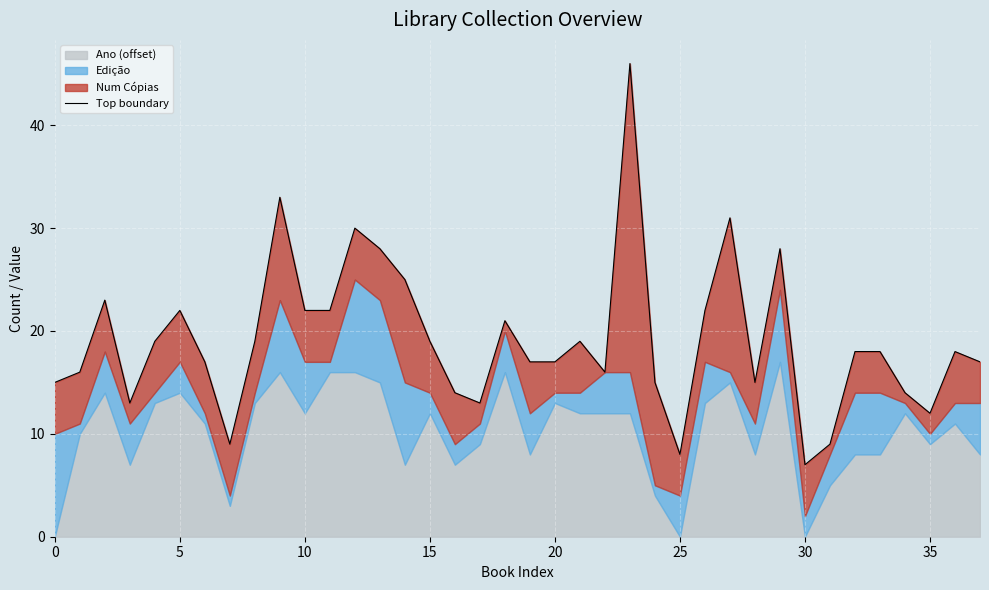

What is the change in value from 0 to 40?

+4